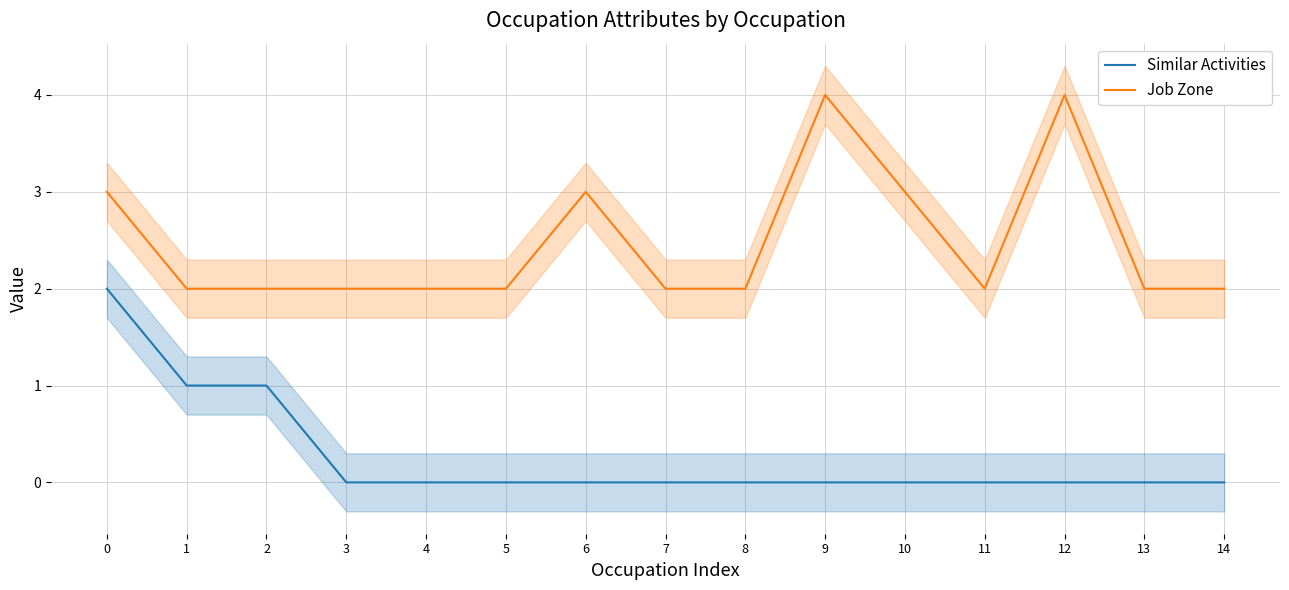

Between 5 and 11, which series saw the biggest shift?

Similar Activities